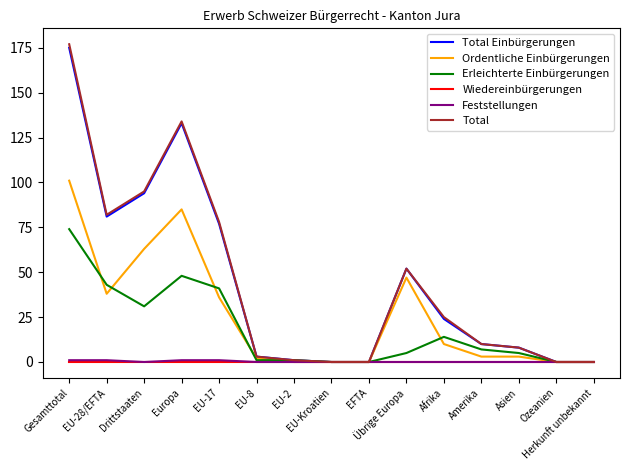

What is the total value across all series at EU-8?

9